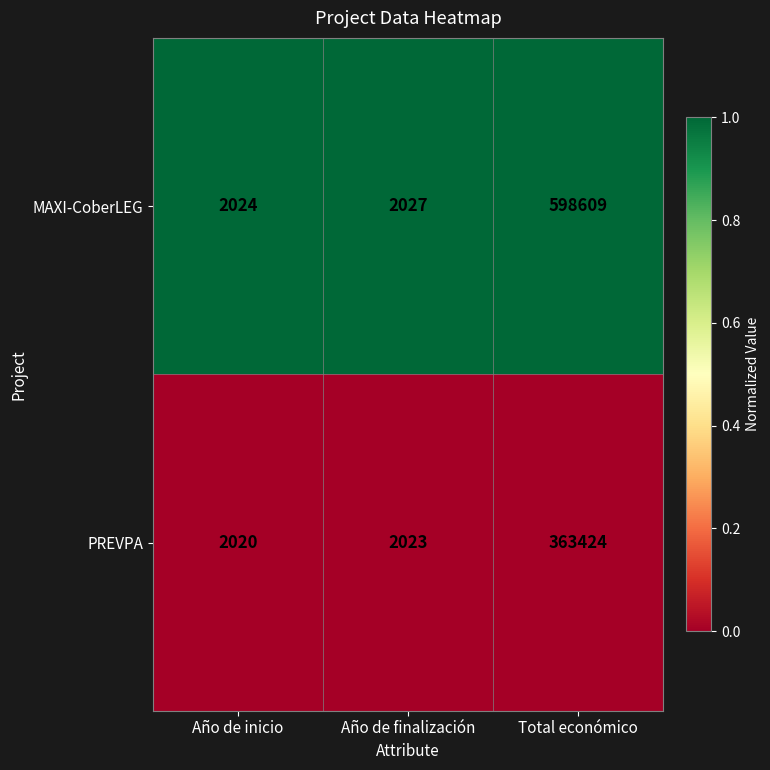

How many distinct data groups are displayed?

2